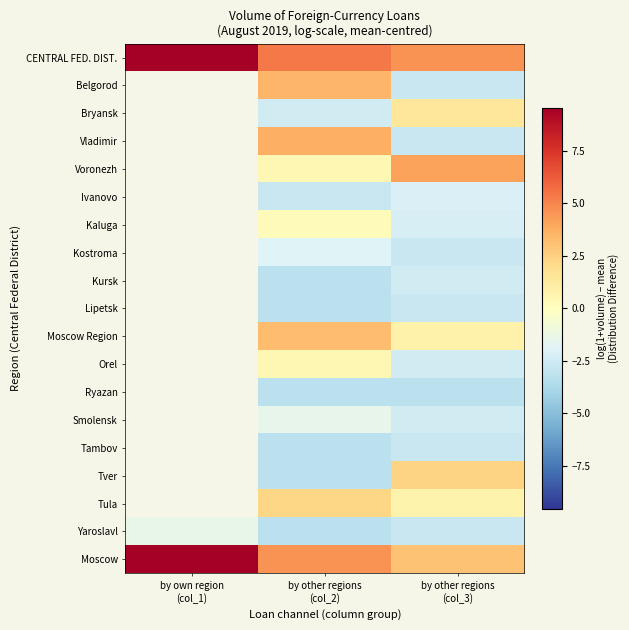

What is the approximate value of Ivanovo at by other regions (col_3)?

-2.1